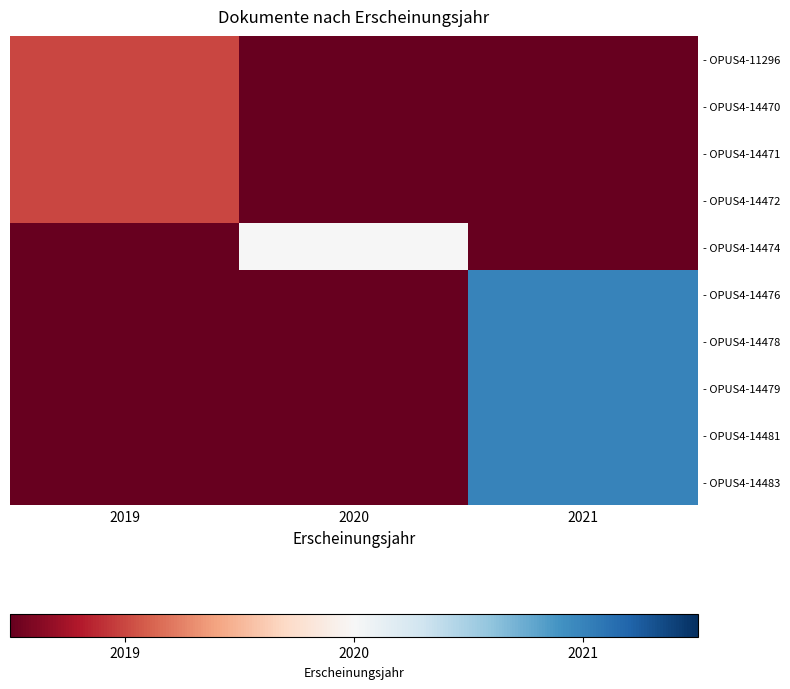

Reading left to right, what are all the values shown in this chart?

- OPUS4-11296: 2019=2019	2020=0	2021=0
- OPUS4-14470: 2019=2019	2020=0	2021=0
- OPUS4-14471: 2019=2019	2020=0	2021=0
- OPUS4-14472: 2019=2019	2020=0	2021=0
- OPUS4-14474: 2019=0	2020=2020	2021=0
- OPUS4-14476: 2019=0	2020=0	2021=2021
- OPUS4-14478: 2019=0	2020=0	2021=2021
- OPUS4-14479: 2019=0	2020=0	2021=2021
- OPUS4-14481: 2019=0	2020=0	2021=2021
- OPUS4-14483: 2019=0	2020=0	2021=2021